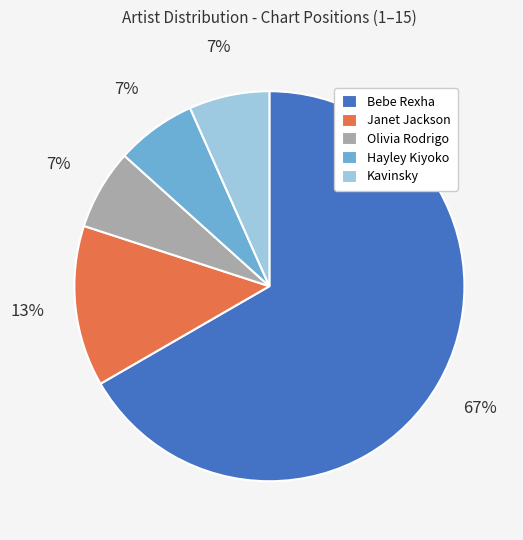

Approximately how many times larger is the value at Kavinsky compared to Olivia Rodrigo?

1.0